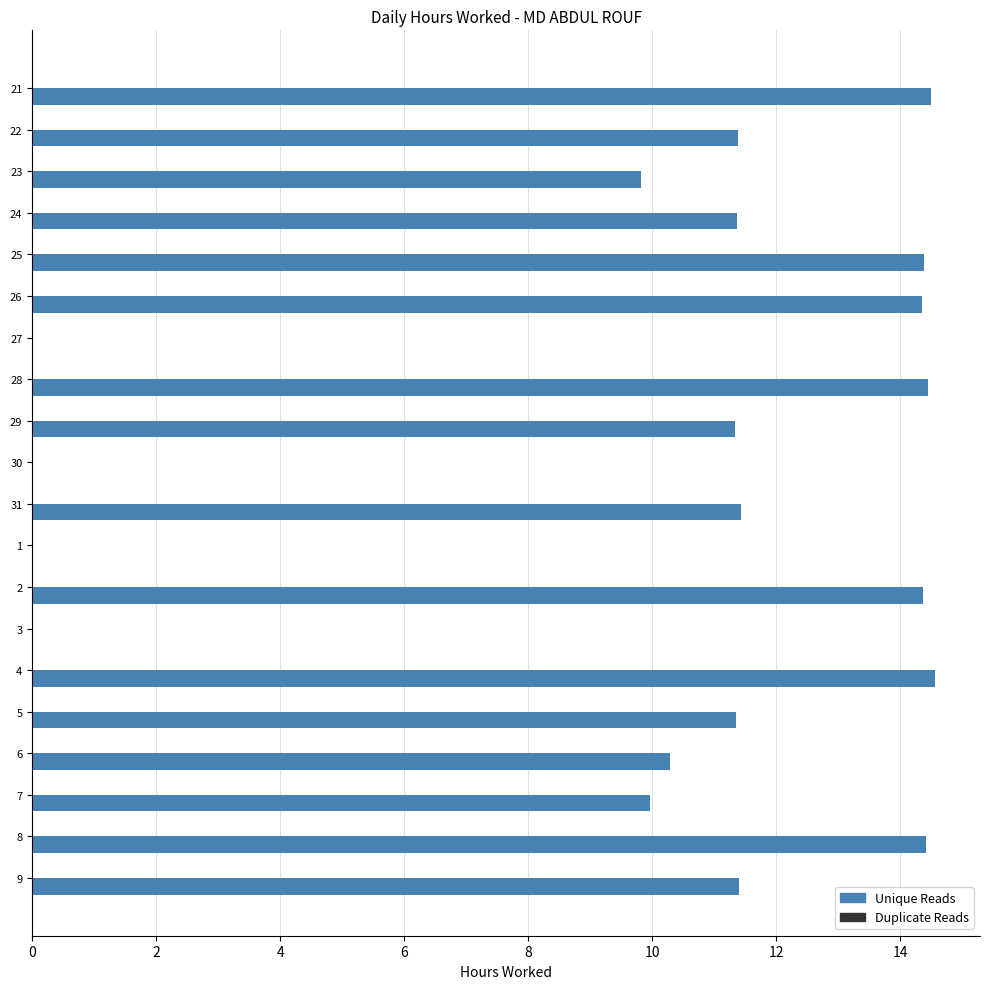

Between 31 and 3, which is larger?

31